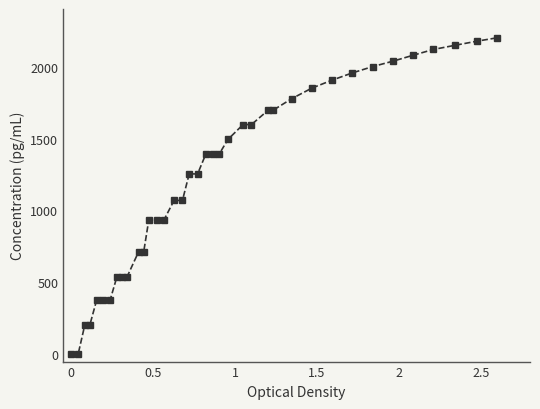

What is the maximum value shown in the chart?

2200.0